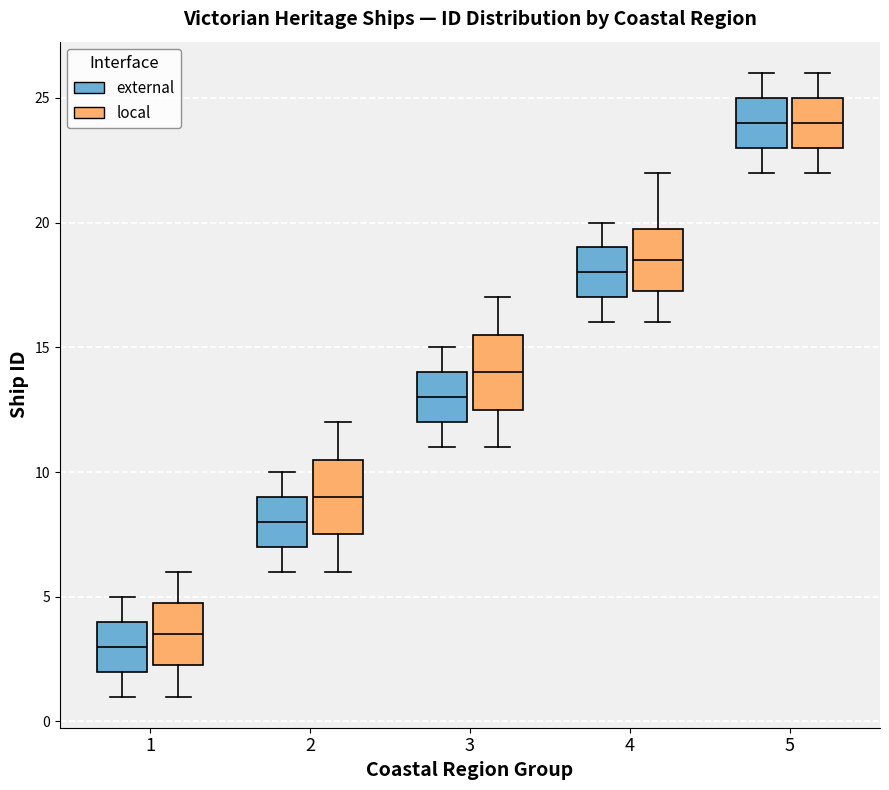

Where does the upper whisker of the box for 4 (local) end on the y-axis? The values are not printed on the chart, so give them approximately, as read against the axis.

22.0